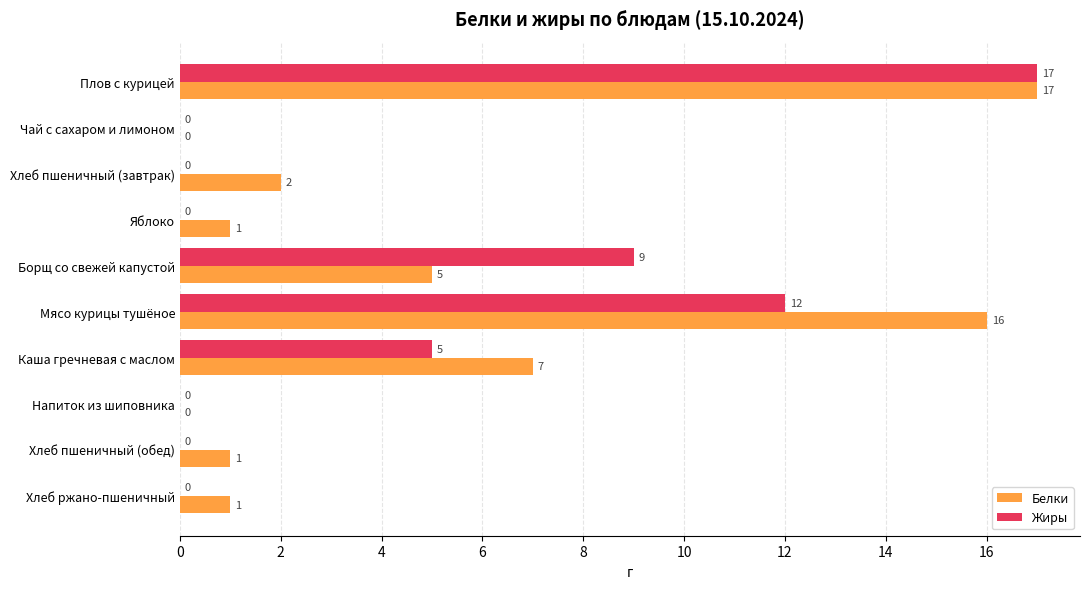

The value of Жиры at Плов с курицей is 17. True or false?

True